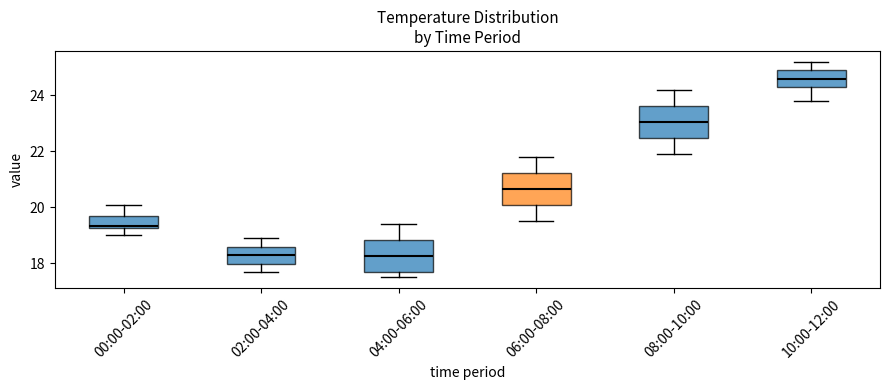

Which box has the highest median line?

10:00-12:00